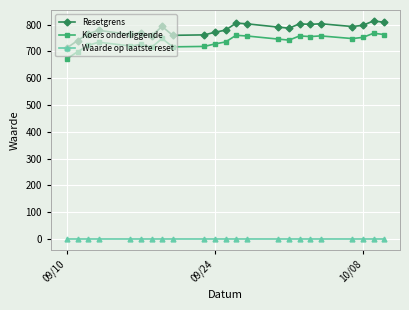

Rank the series by their maximum value, from lowest to highest.

Waarde op laatste reset, Koers onderliggende, Resetgrens